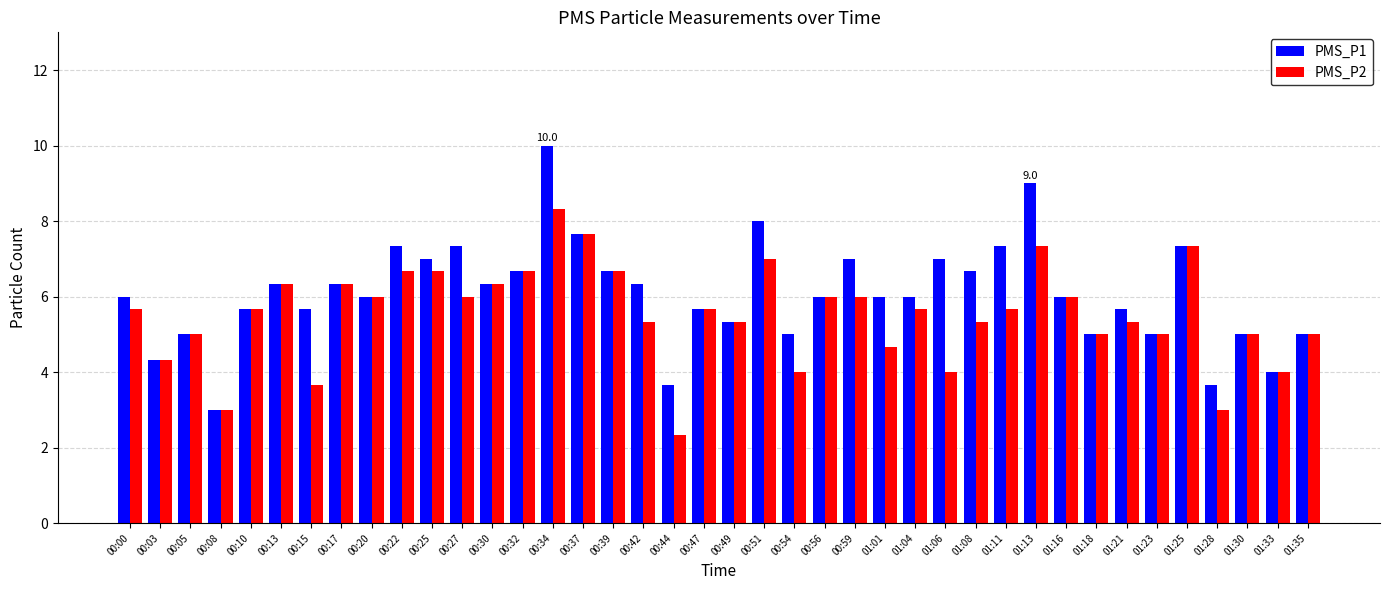

At 00:22, list the series in order from smallest to largest.

PMS_P2, PMS_P1